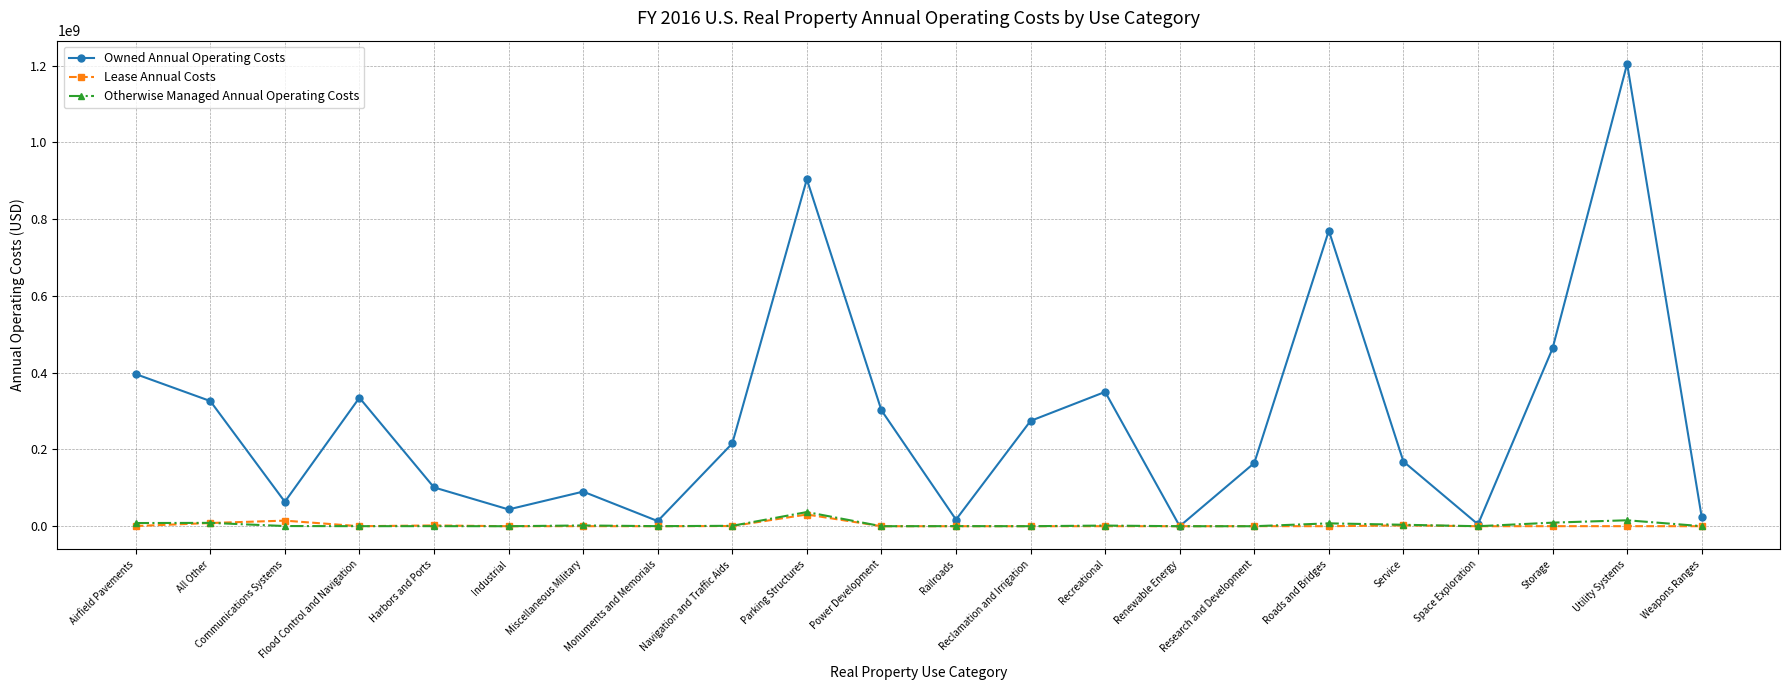

Which series has the widest spread of values?

Owned Annual Operating Costs